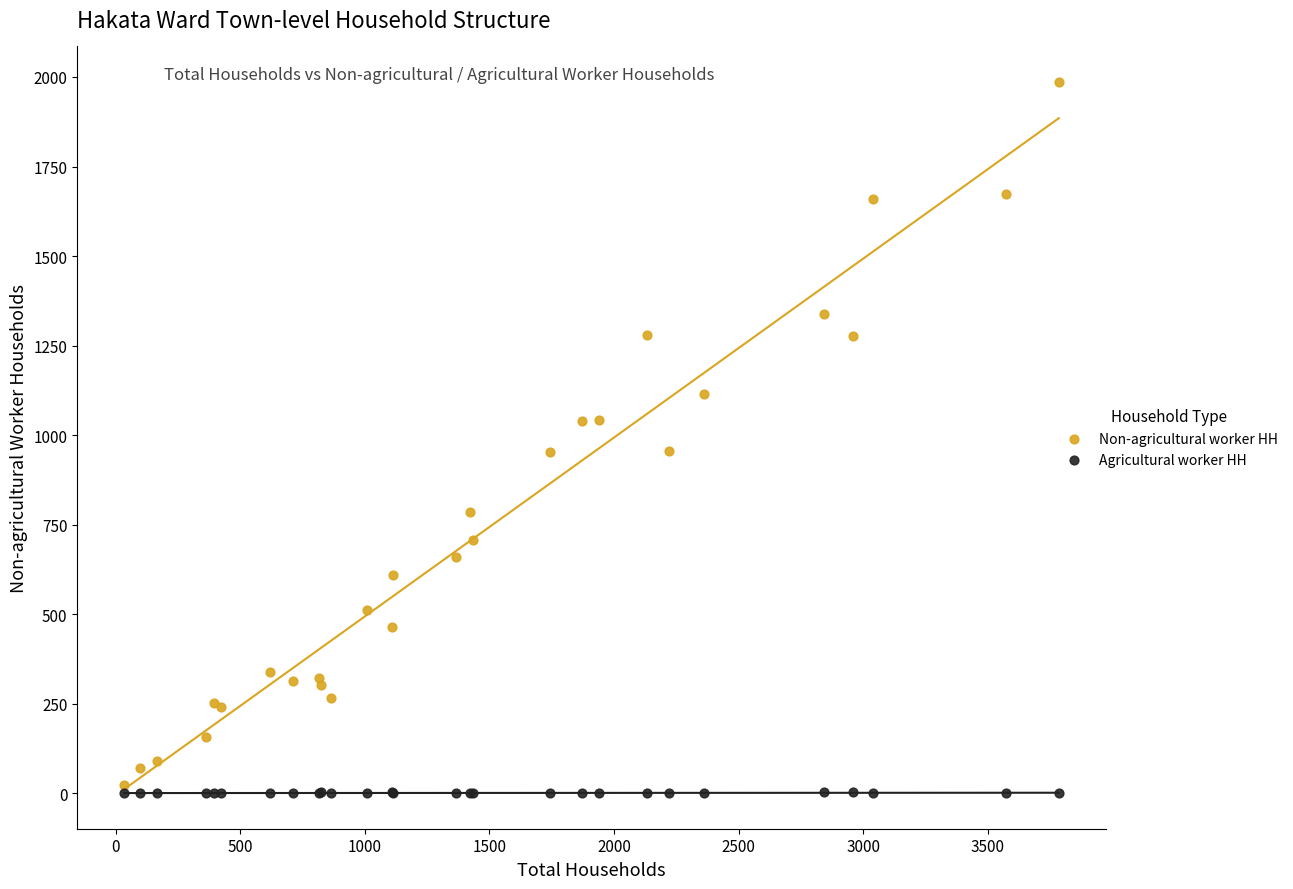

Which series contains the highest Y value?

Non-agricultural worker HH